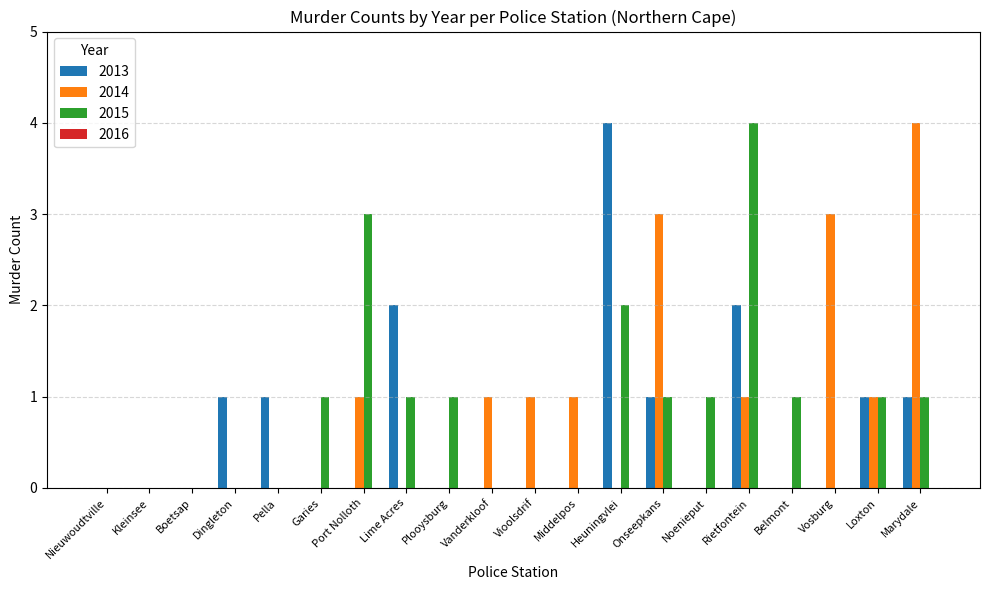

What is the sum of all 2013 values?

13